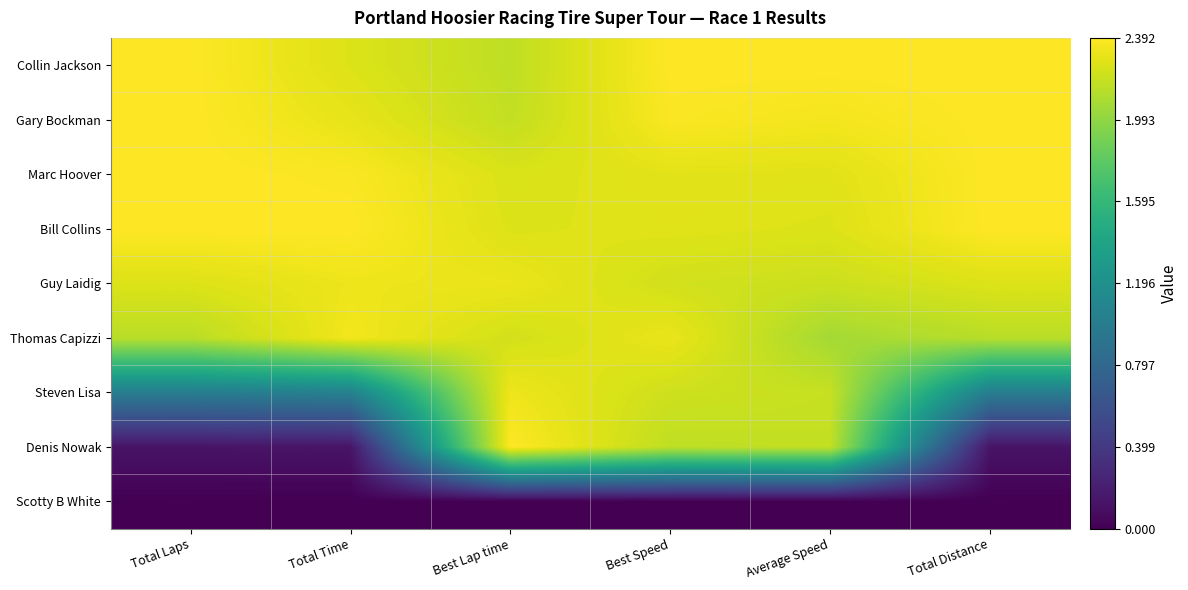

What is the total value across all series at Average Speed?

7.5